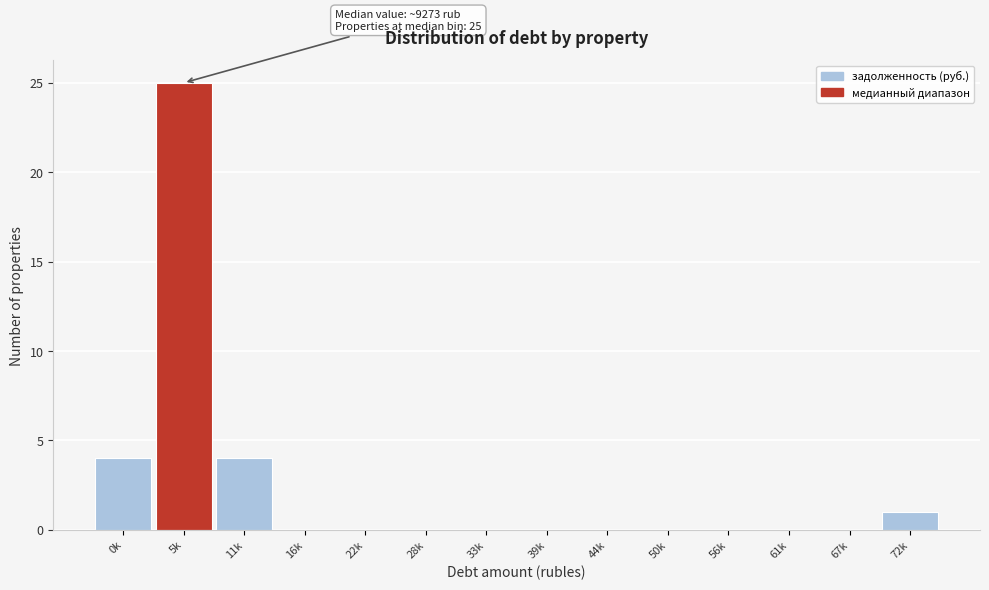

Reading left to right, extract all data points from this chart.

0k=4	5k=25	11k=4	16k=0	22k=0	28k=0	33k=0	39k=0	44k=0	50k=0	56k=0	61k=0	67k=0	72k=1